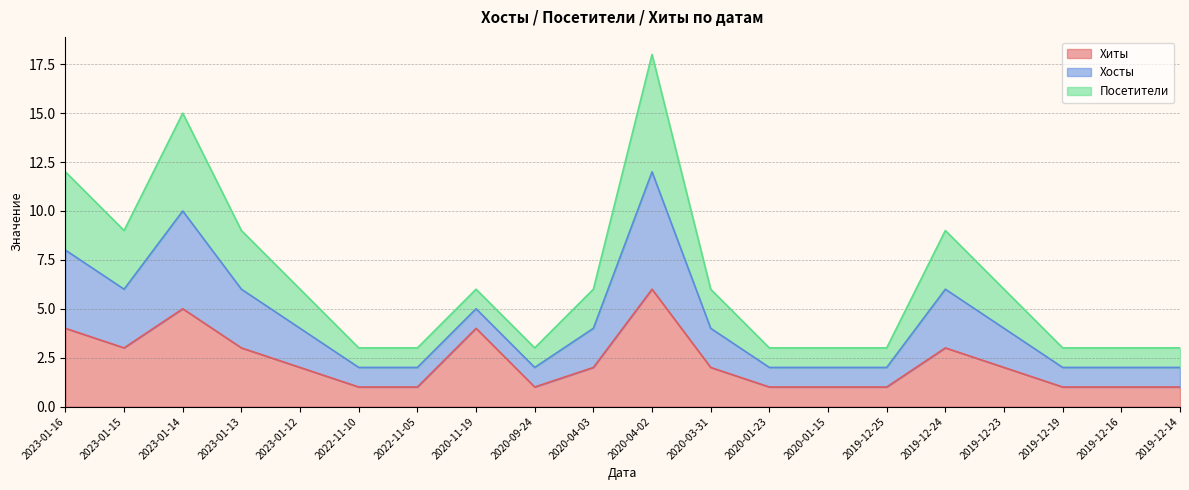

At which label does Хосты first exceed 6?

2023-01-16